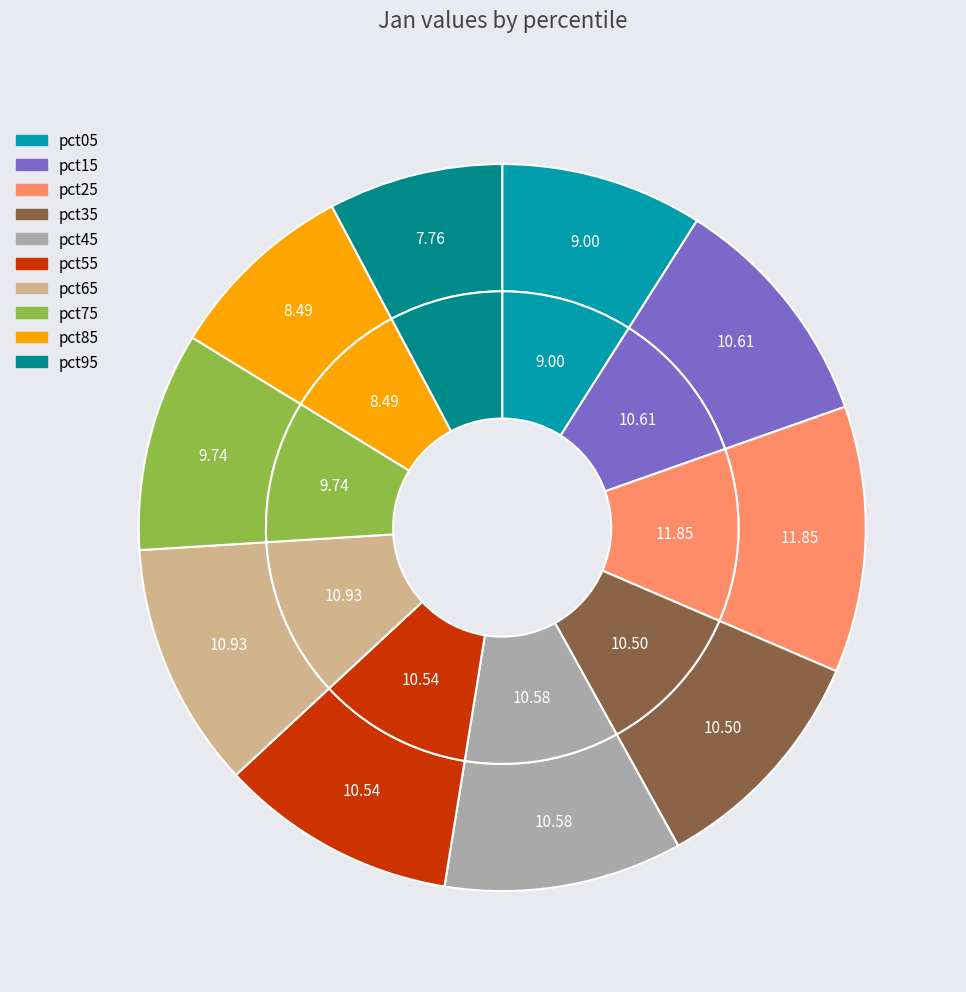

Rank the categories by value from lowest to highest.

pct95, pct85, pct05, pct75, pct35, pct55, pct45, pct15, pct65, pct25